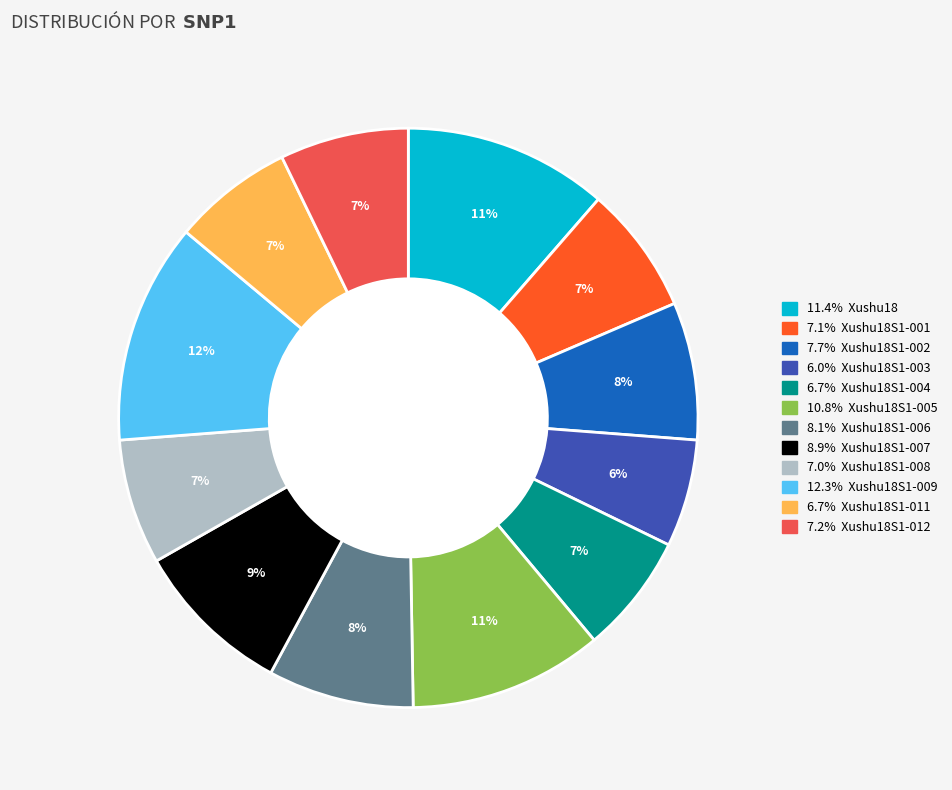

Is there a majority slice in this chart?

No